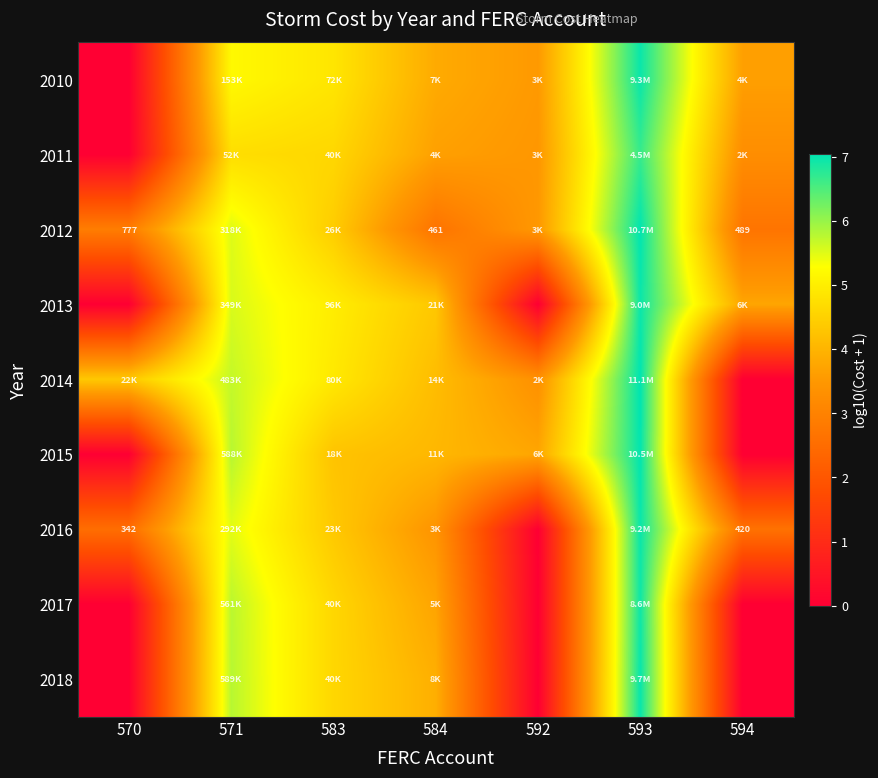

At which label does 2013 reach its minimum?

570